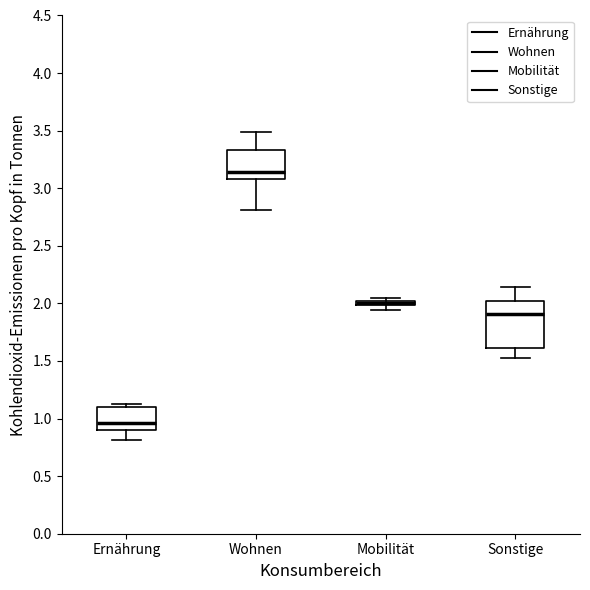

Where does the median line of the box for Wohnen sit on the y-axis? The values are not printed on the chart, so give them approximately, as read against the axis.

3.15